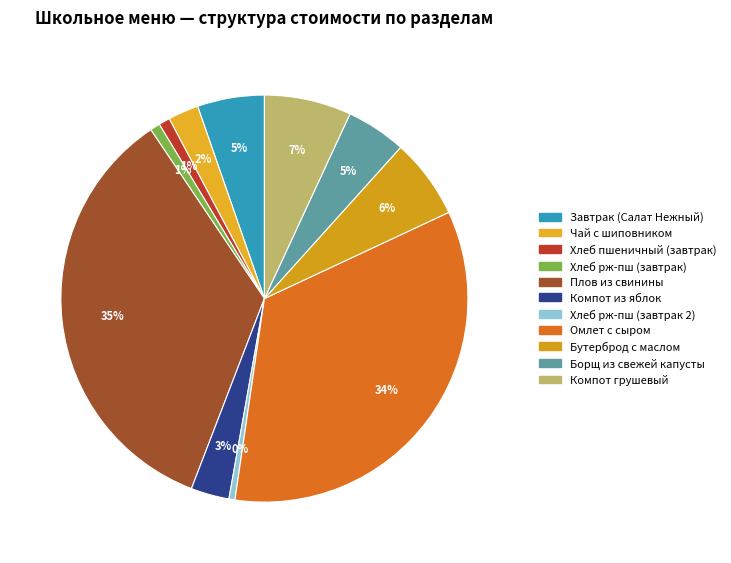

To the nearest percent, what percentage of the pie is Плов из свинины?

35%